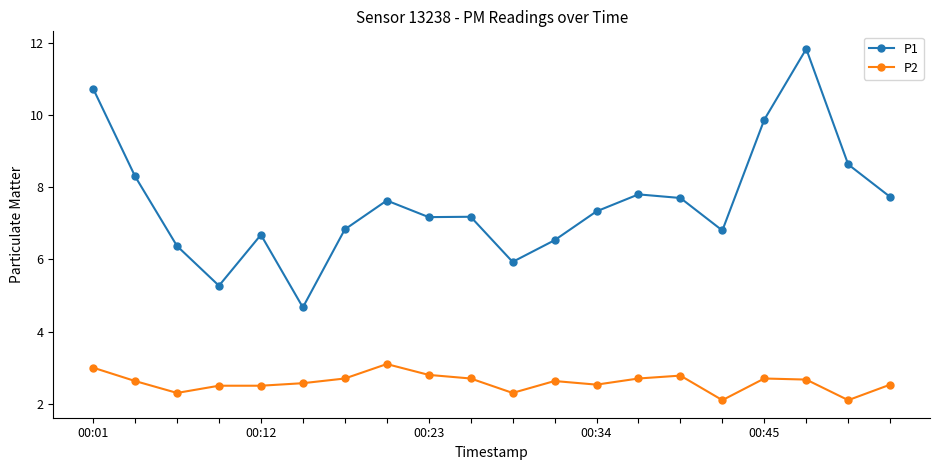

True or false: P2 and P1 intersect in this chart.

False